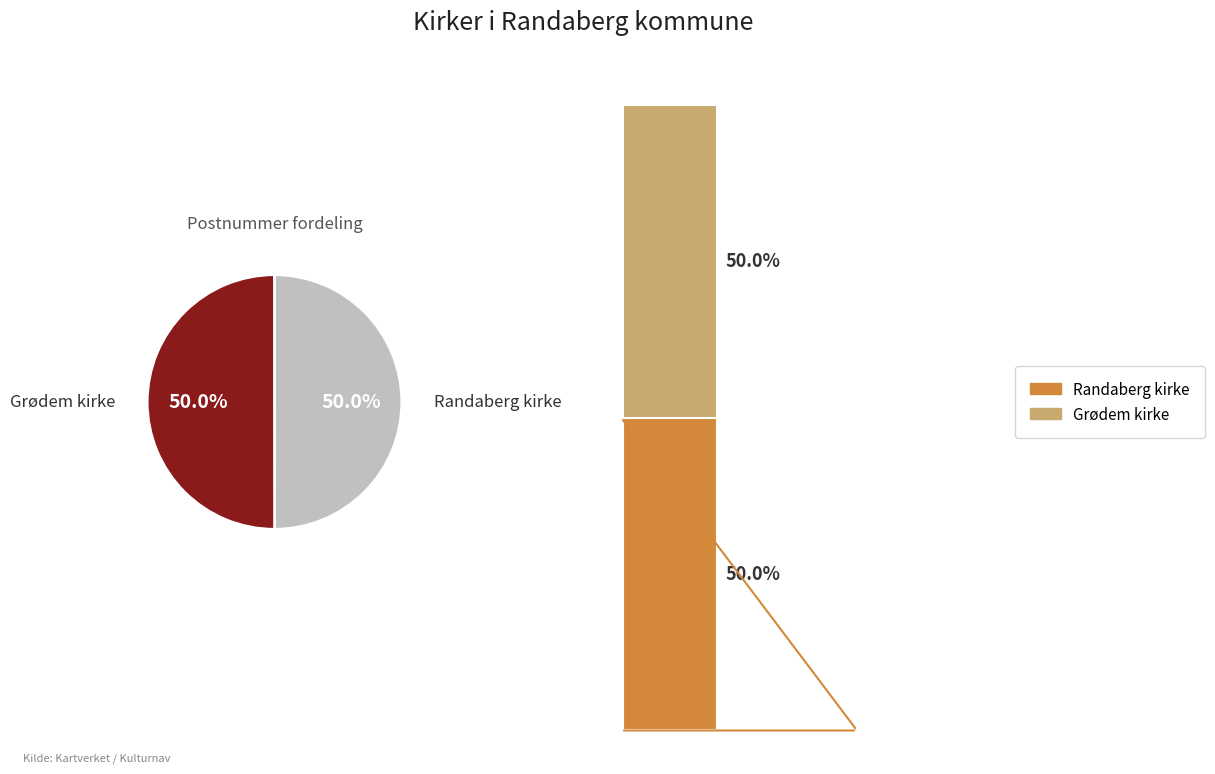

How many segments does this pie chart have?

2